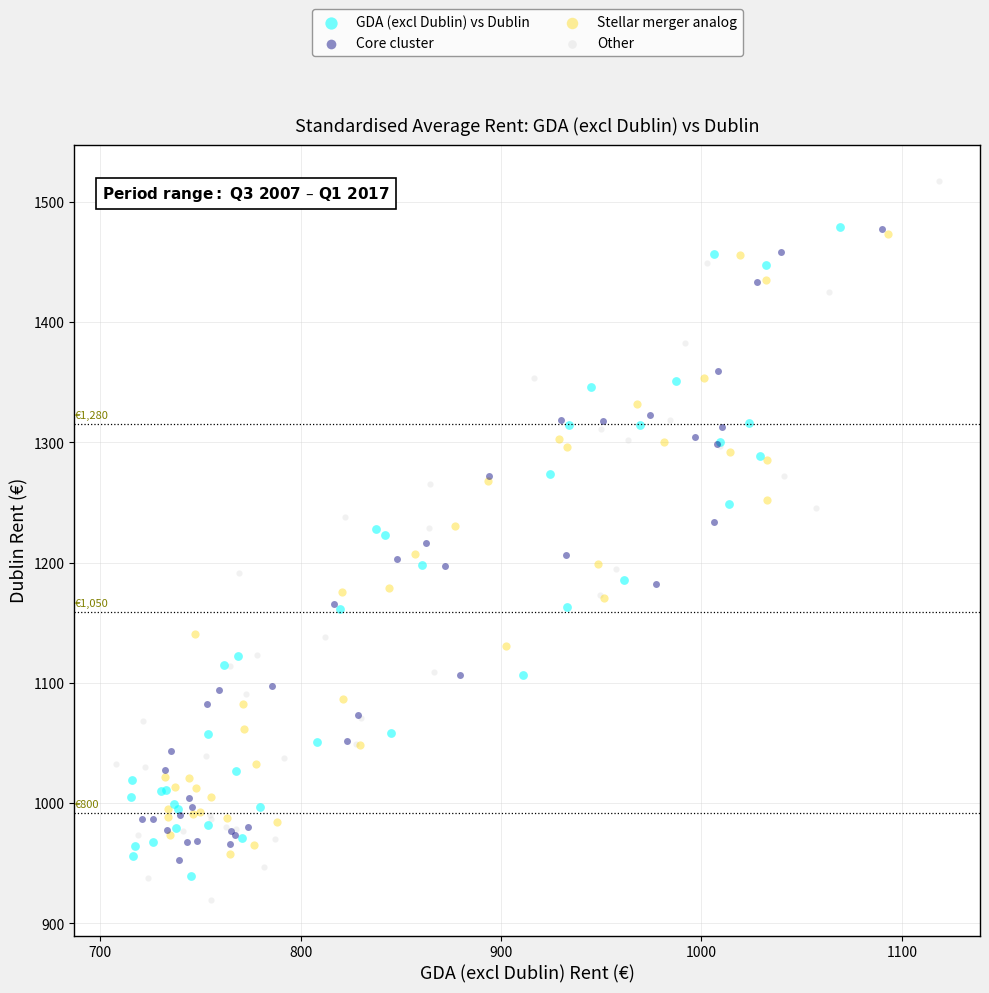

Which series has the largest Y range (max minus min)?

Other